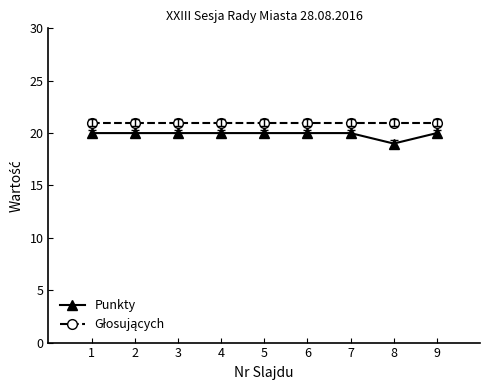

What is the maximum value shown in the chart?

21